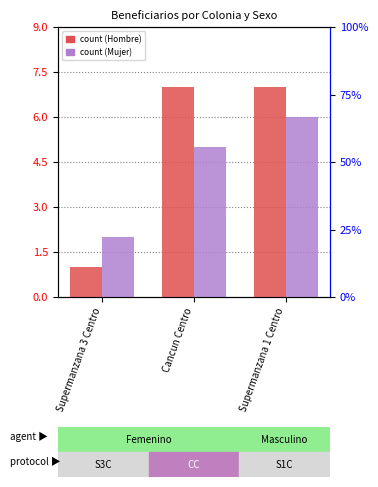

List the labels in order of Mujer value, largest first.

Supermanzana 1 Centro, Cancun Centro, Supermanzana 3 Centro